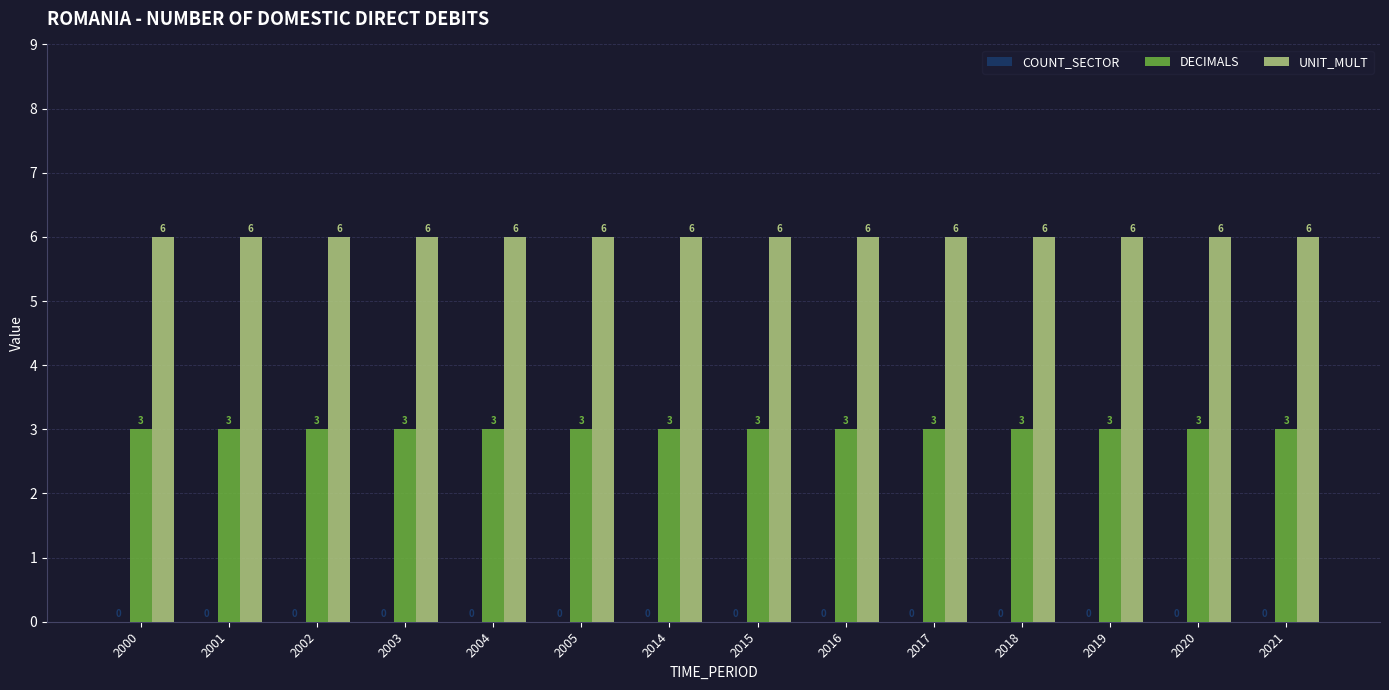

What is the spread (max minus min) of values at 2015?

3